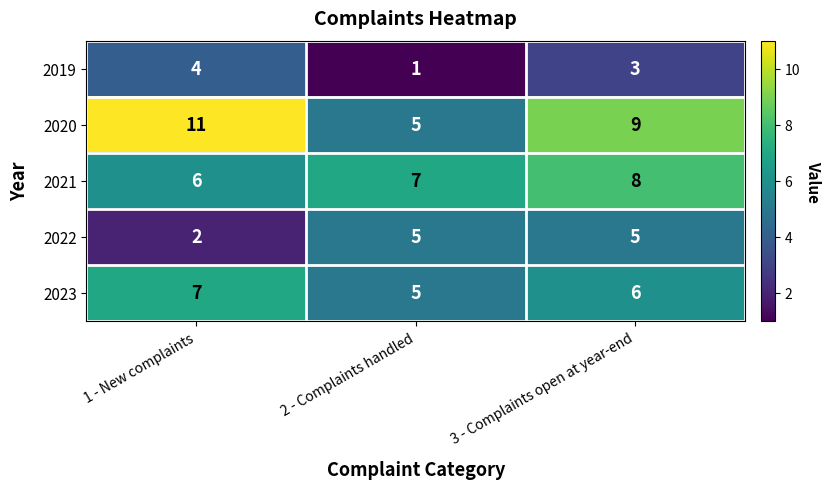

Is it true that 2023 equals 7 at 1 - New complaints?

True